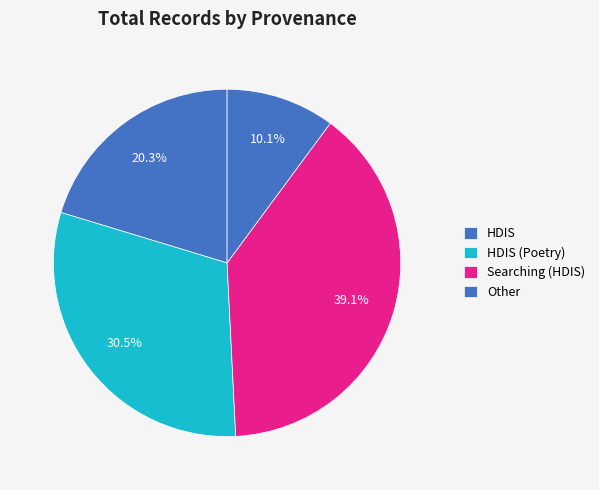

Count the number of slices in the pie.

4